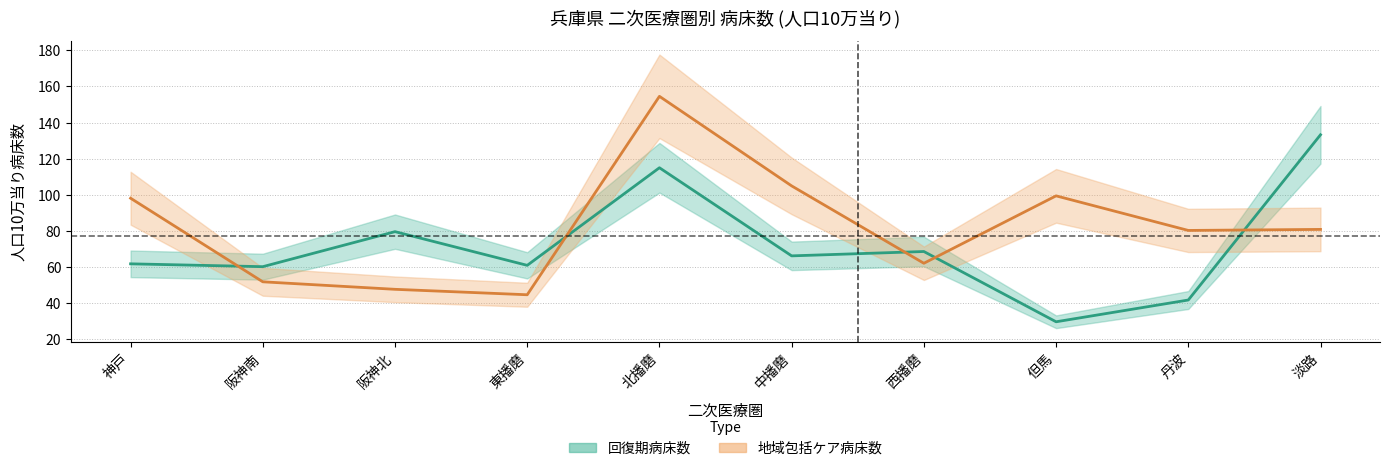

Which label corresponds to the smallest value in the chart?

但馬